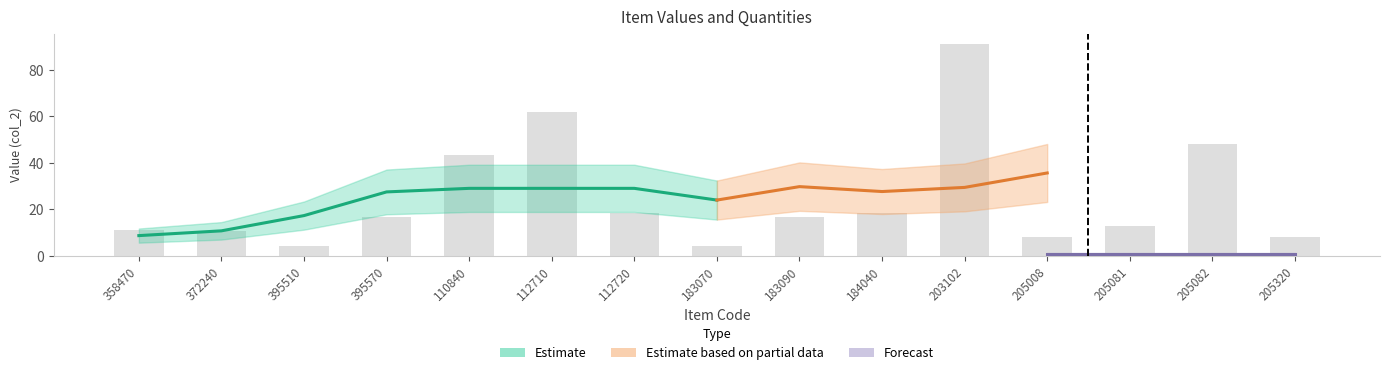

What value does the data have at 110840?

43.6